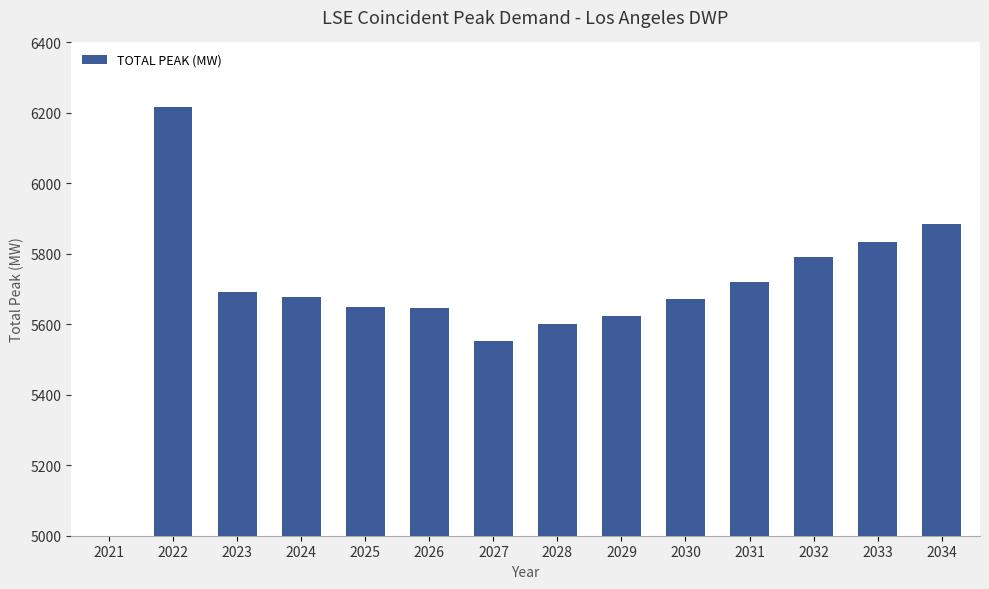

What is the value of the 3rd bar from the left?

5692.8